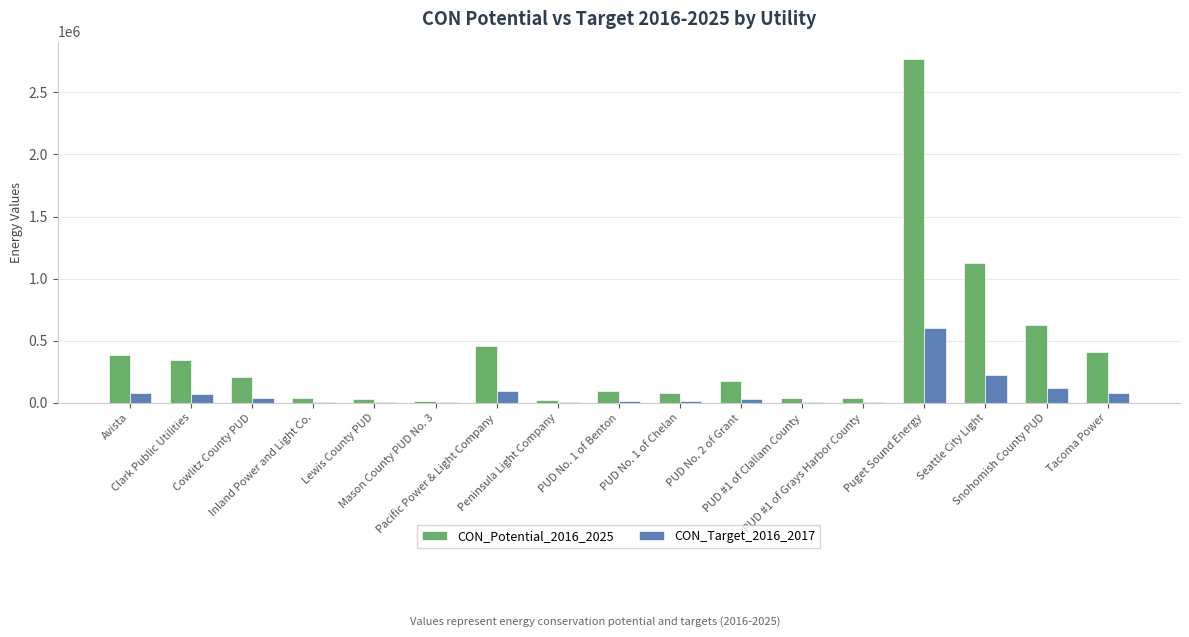

What is the sum of all CON_Potential_2016_2025 values?

6853938.1